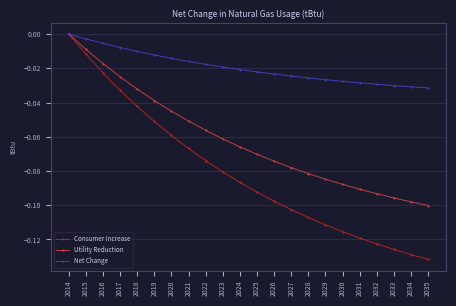

Rank the series by their average value, from lowest to highest.

Consumer Increase, Utility Reduction, Net Change